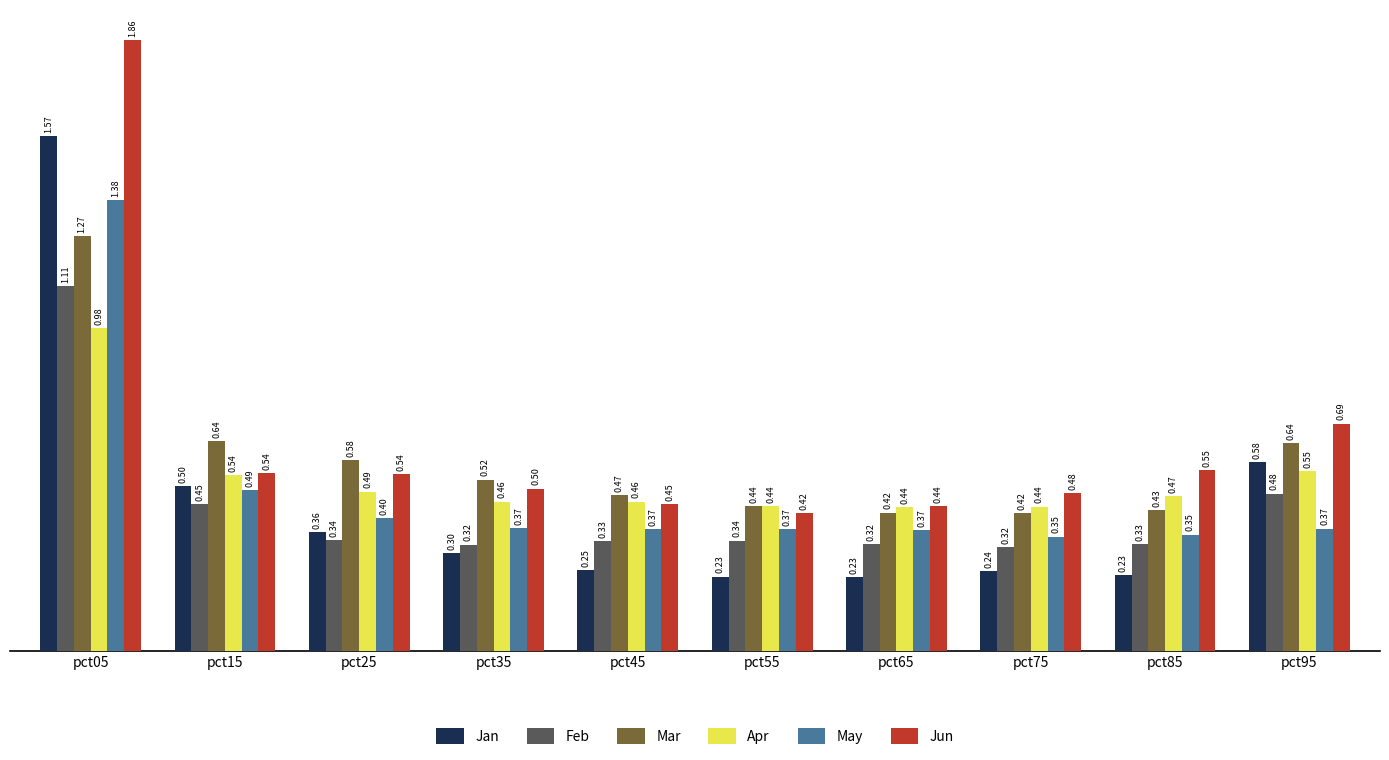

Which series has the largest total across all categories?

Jun